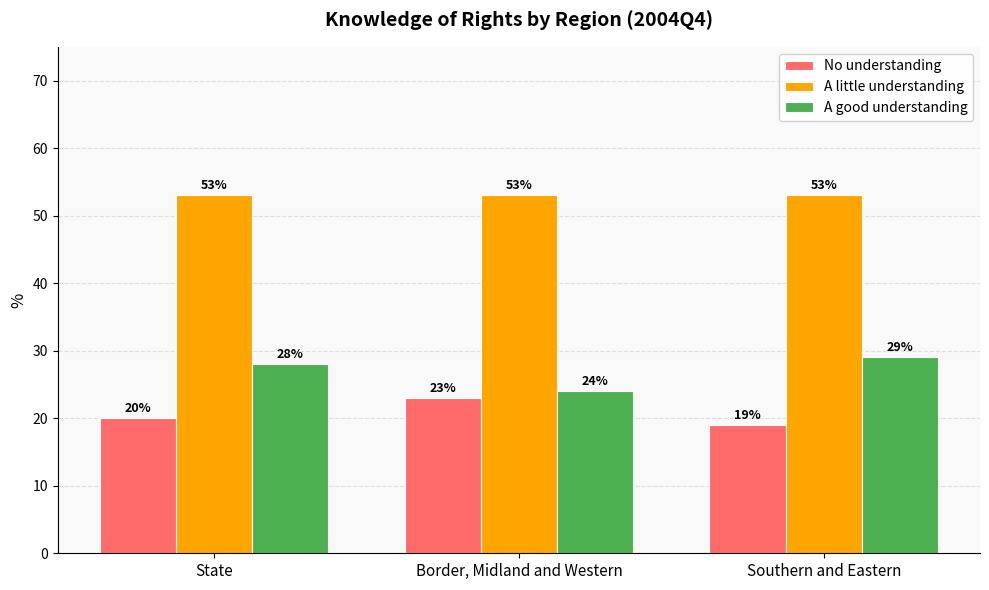

How many A good understanding values are between 24 and 29?

3